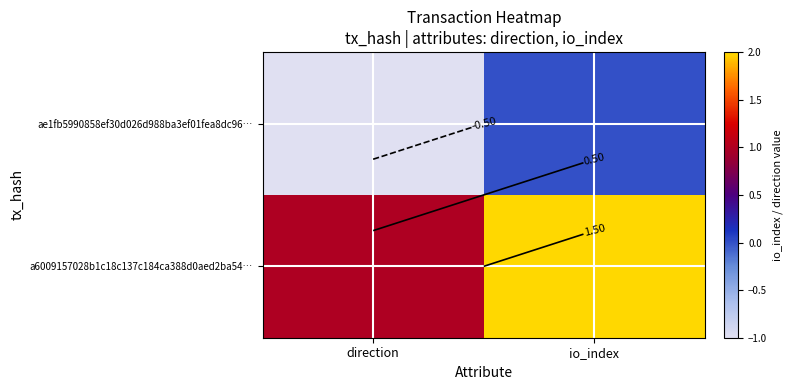

Which series changed the most between direction and io_index?

ae1fb5990858ef30d026d988ba3ef01fea8dc96…